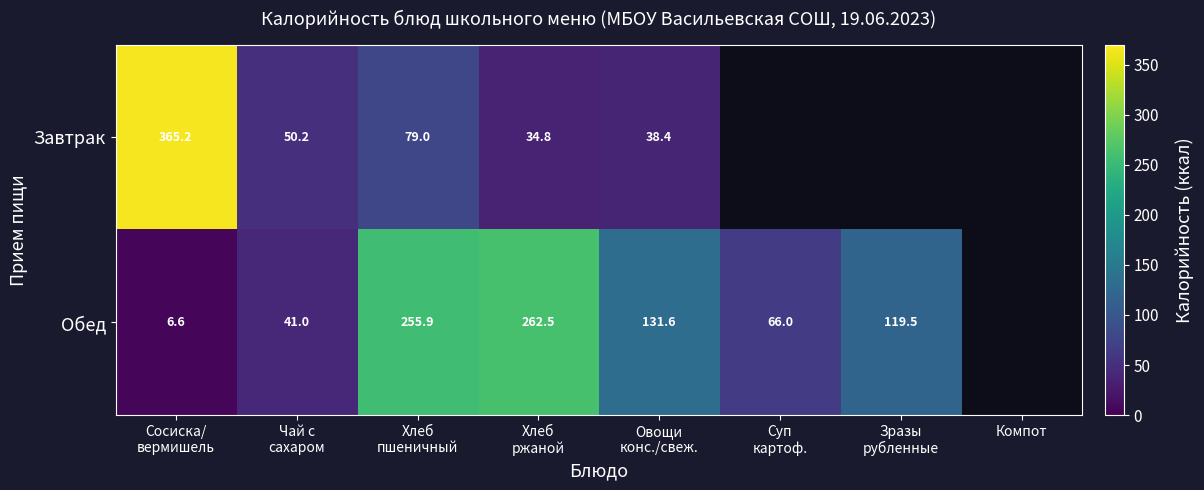

The value of Обед at Суп картоф. is 66.0. True or false?

True